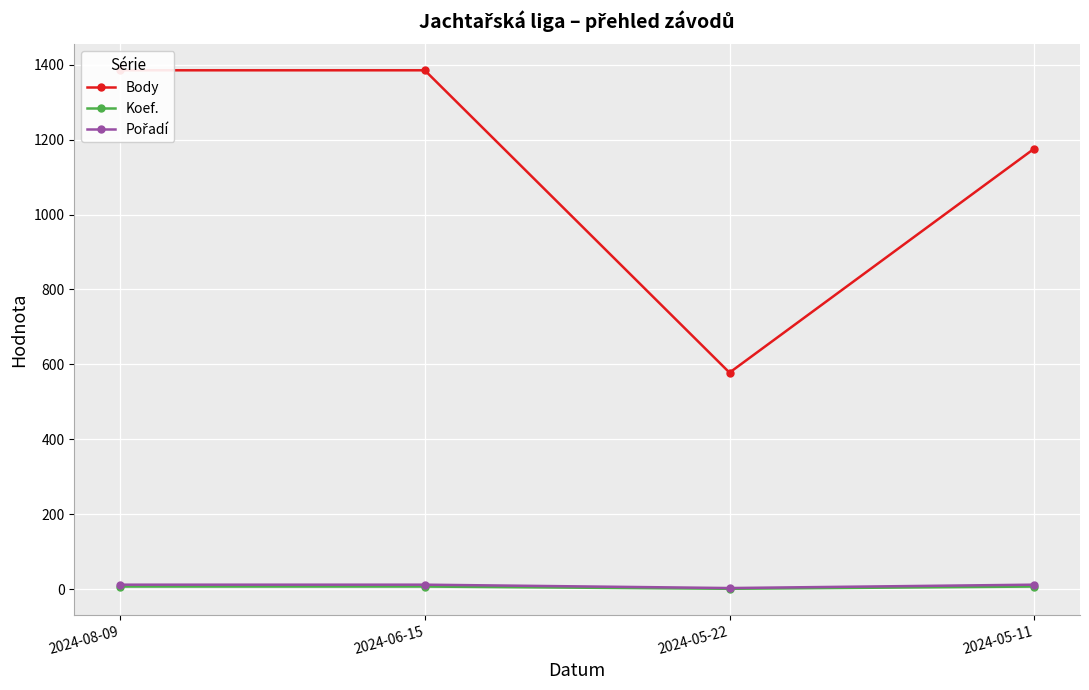

What is the average value of the Body series?

1131